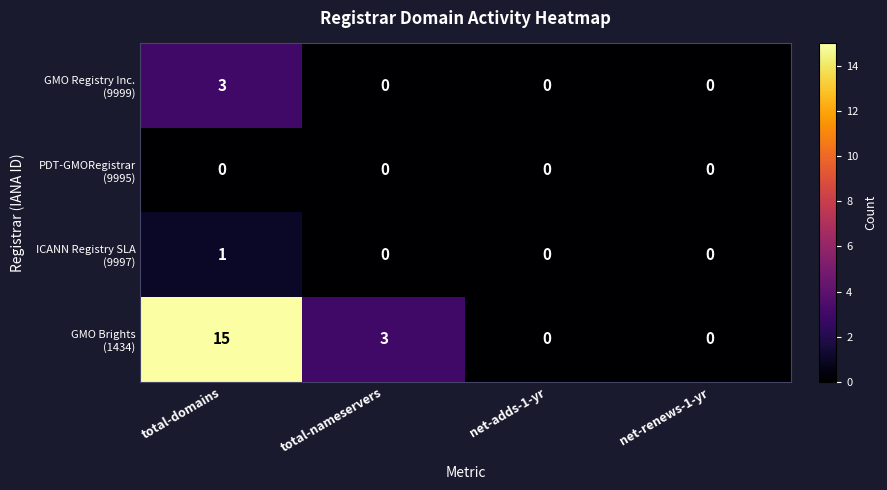

Count the number of categories in the chart.

4